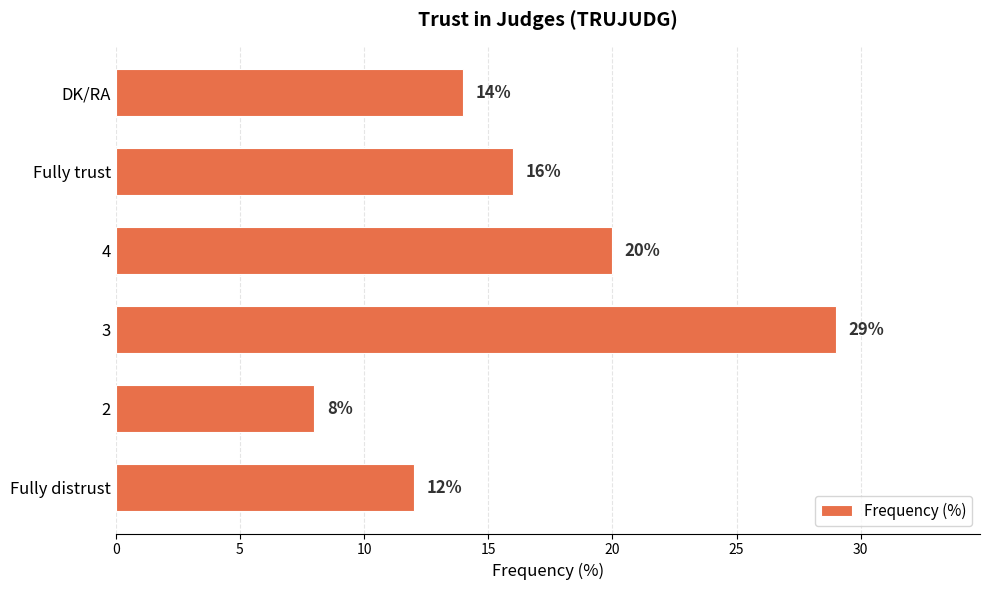

Which category has the lowest value across all series?

2